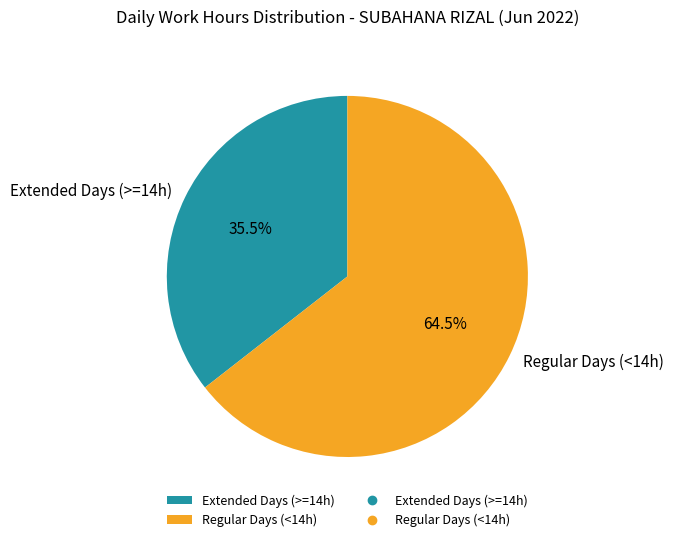

Is there a majority slice in this chart?

Yes